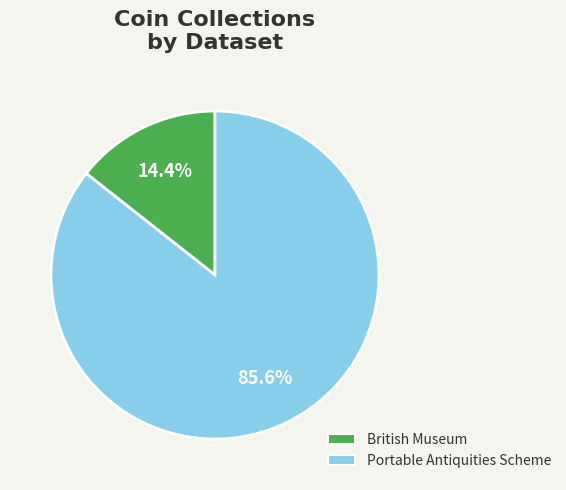

Rank the categories by value from lowest to highest.

British Museum, Portable Antiquities Scheme